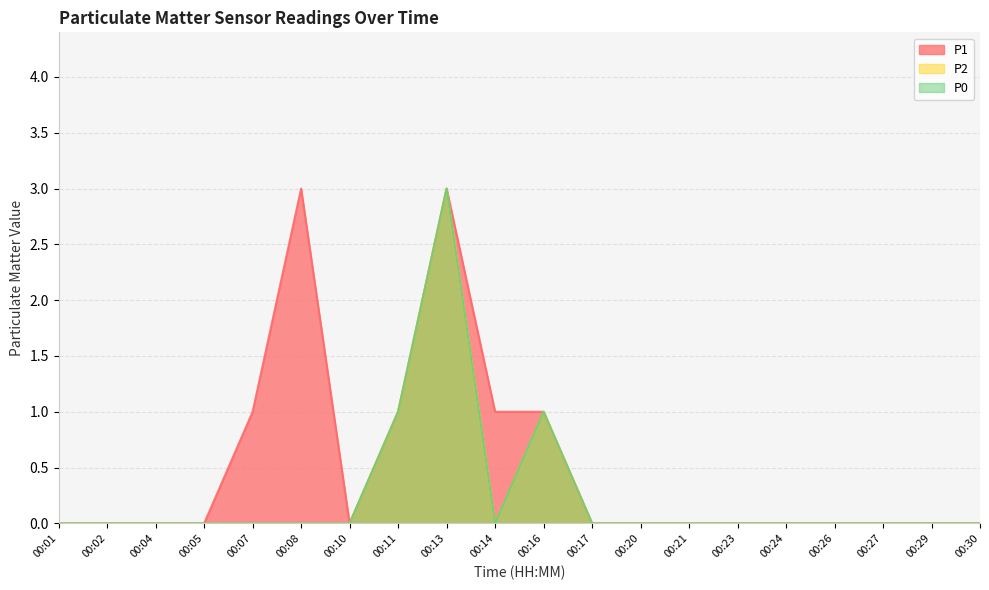

True or false: P1 and P2 intersect in this chart.

False